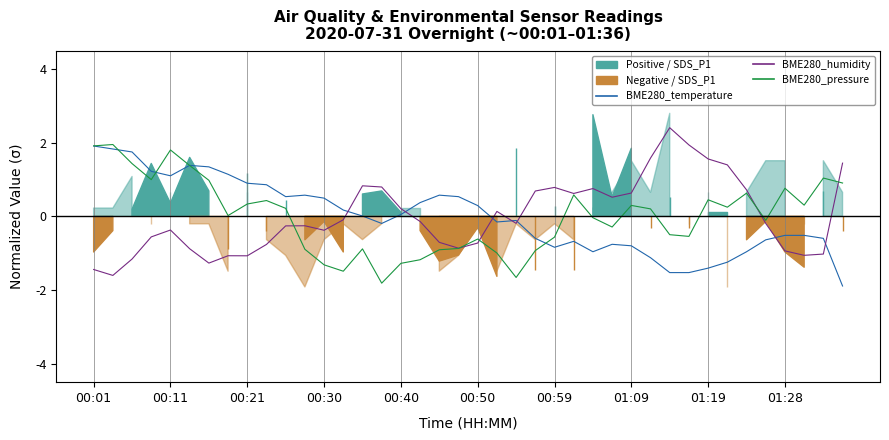

At which label does BME280_pressure first exceed 0?

00:01